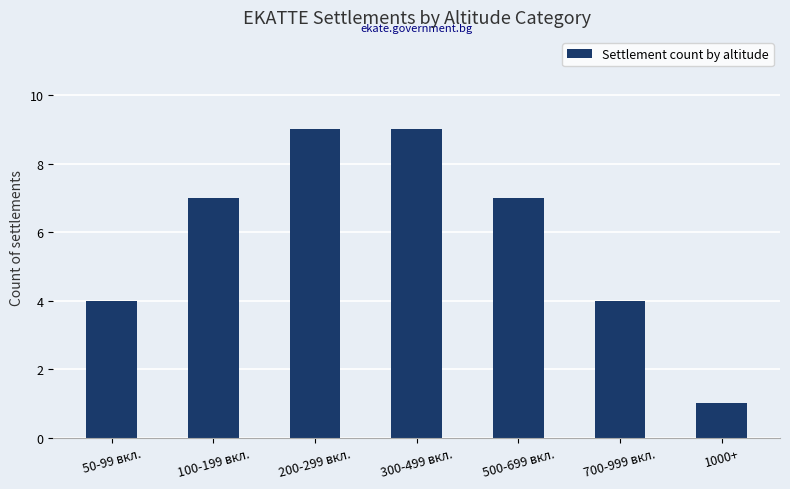

True or false: the data shows 5 at 500-699 вкл..

False